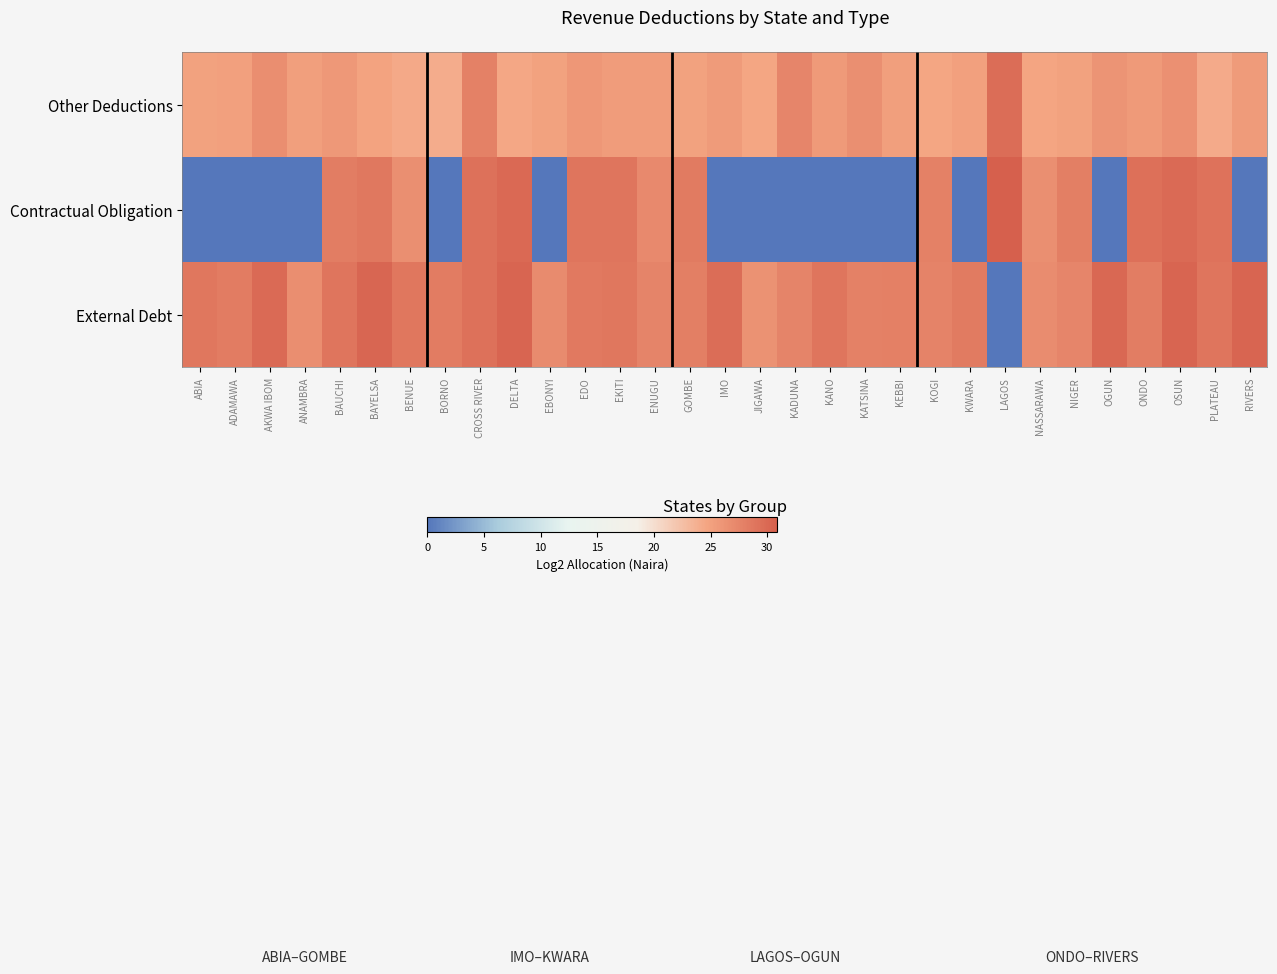

At how many categories does at least one series exceed 16?

31